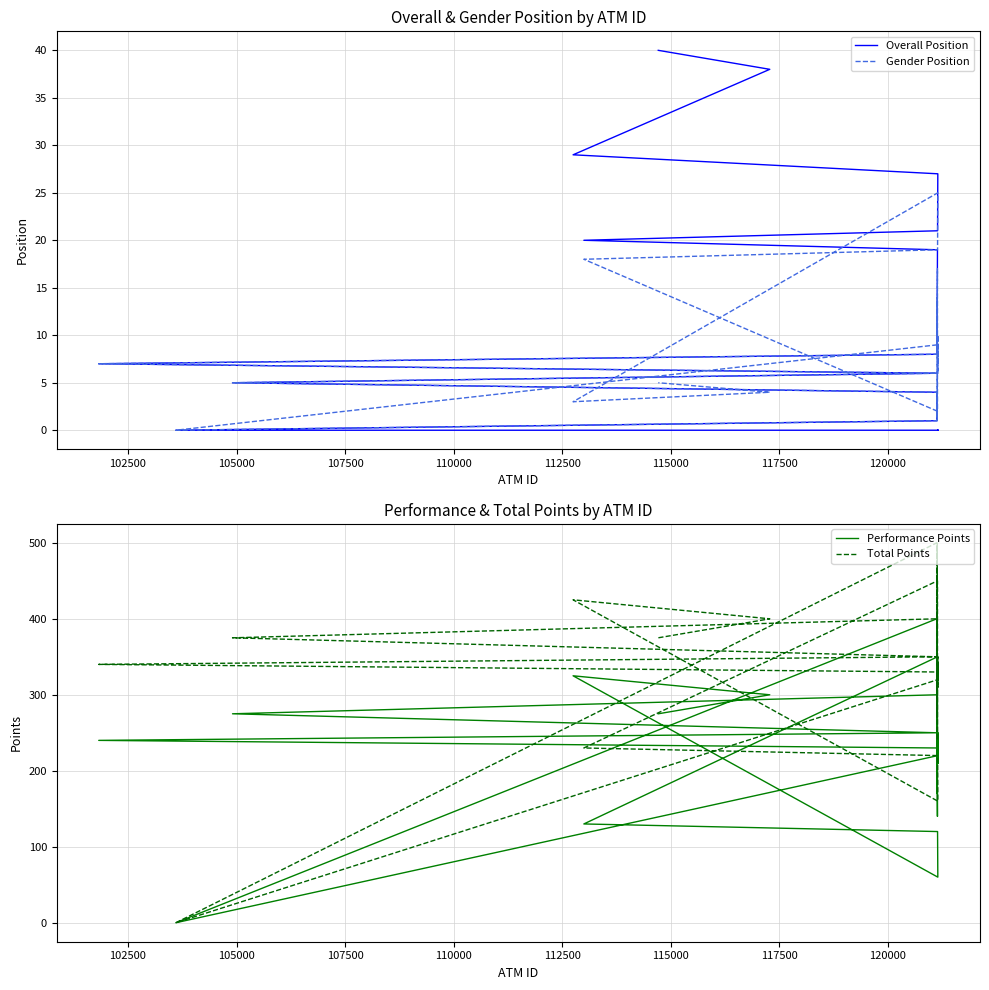

How many data points does each series have?

36